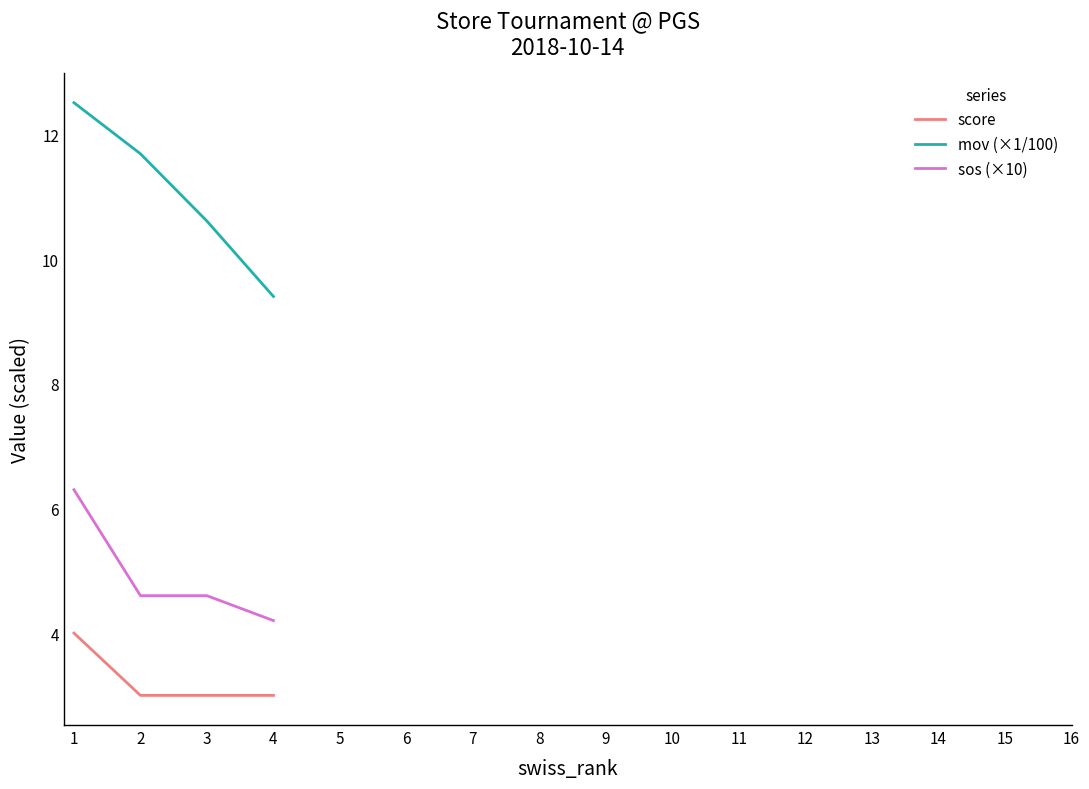

Which series has the largest total across all categories?

mov (×1/100)